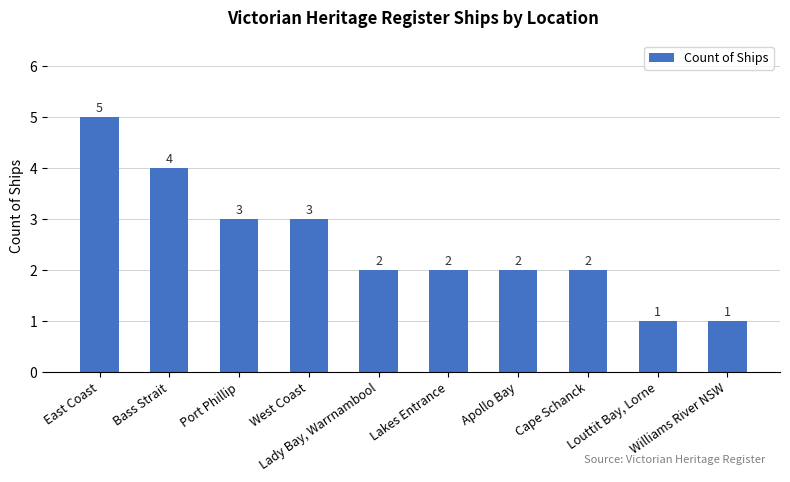

Approximately how many times larger is the value at Lady Bay, Warrnambool compared to Louttit Bay, Lorne?

2.0